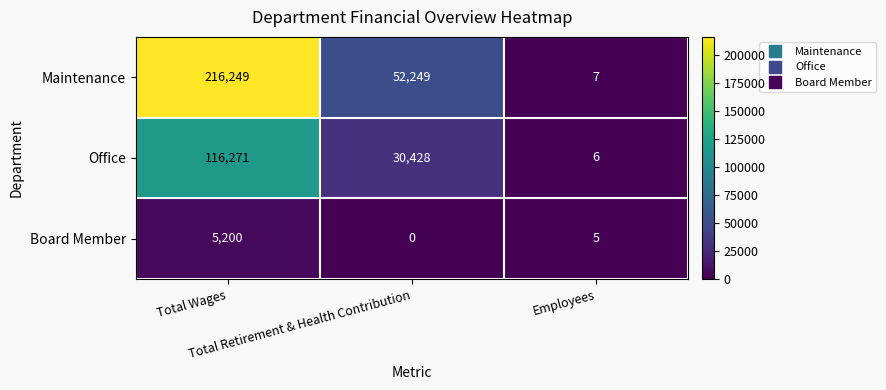

What is the difference between the second highest and minimum values in the Board Member series?

5